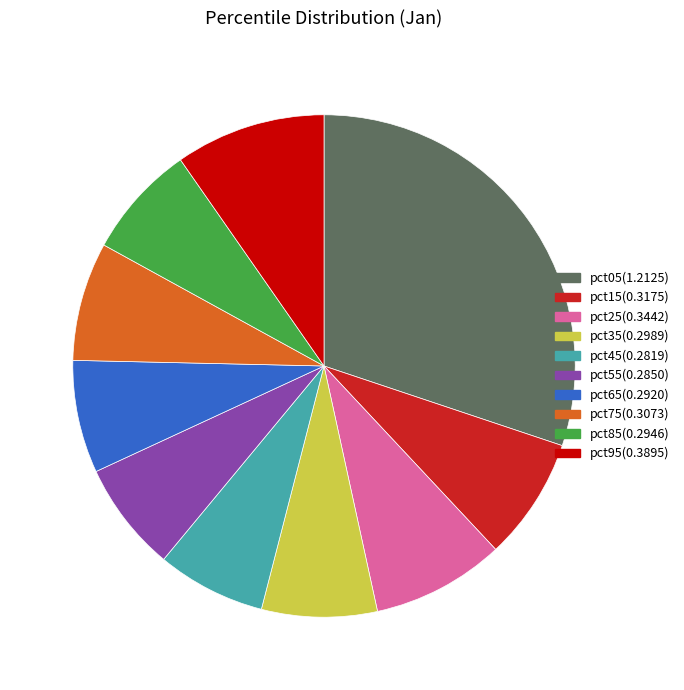

How many segments does this pie chart have?

10